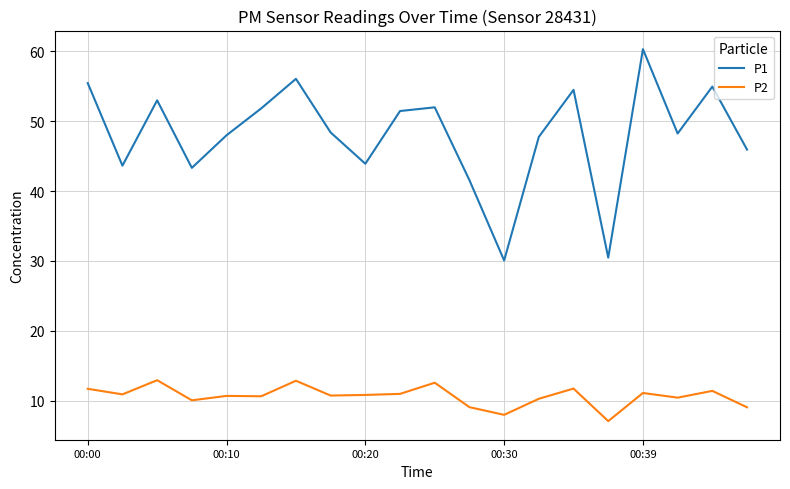

List the series in order of their peak value, highest first.

P1, P2